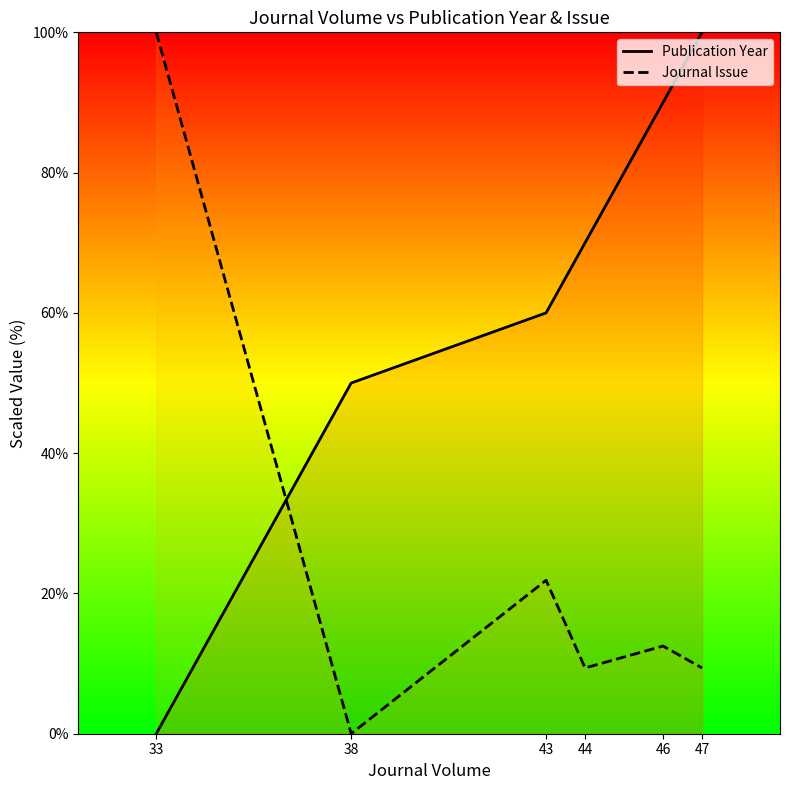

What is the difference between the maximum and minimum values in the Journal Issue series?

100.0